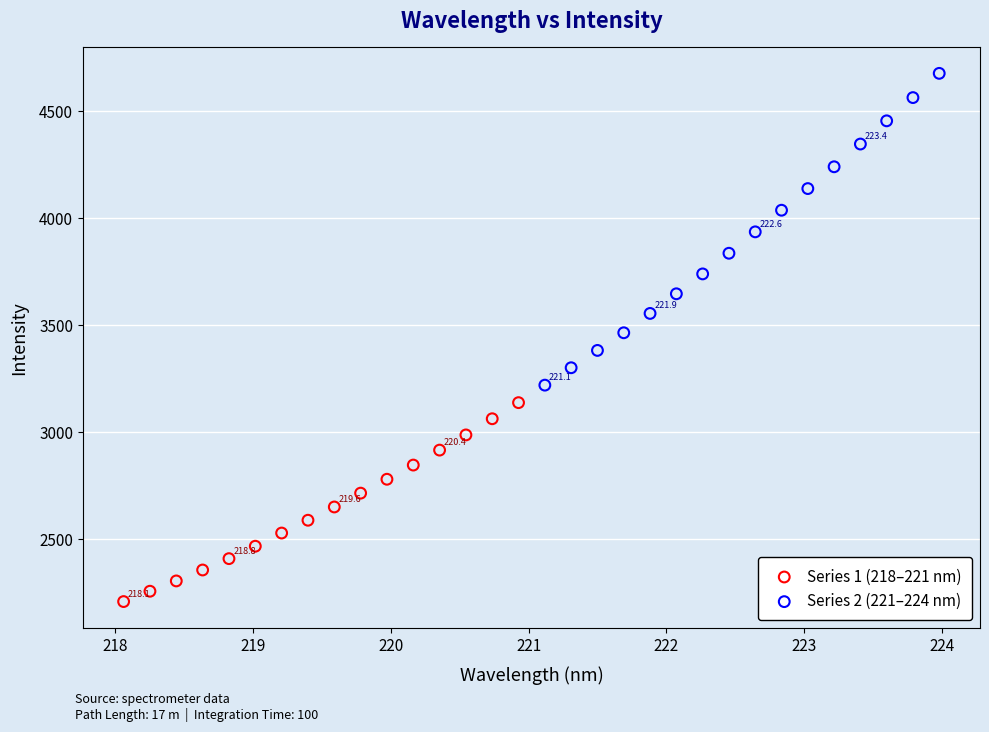

Which series has the widest spread of Y values?

Series 2 (221–224 nm)